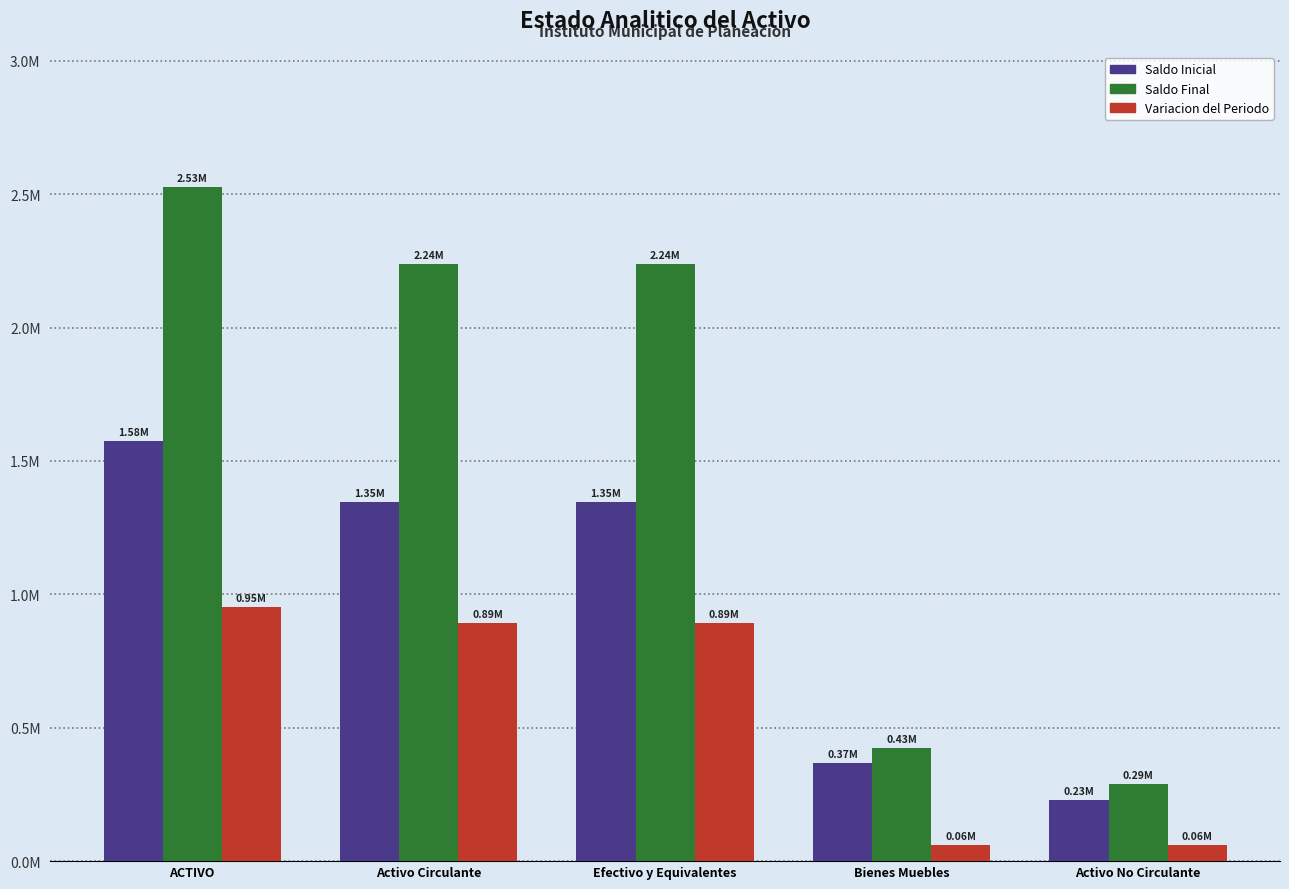

Read the Saldo Final value at Activo No Circulante.

289229.1